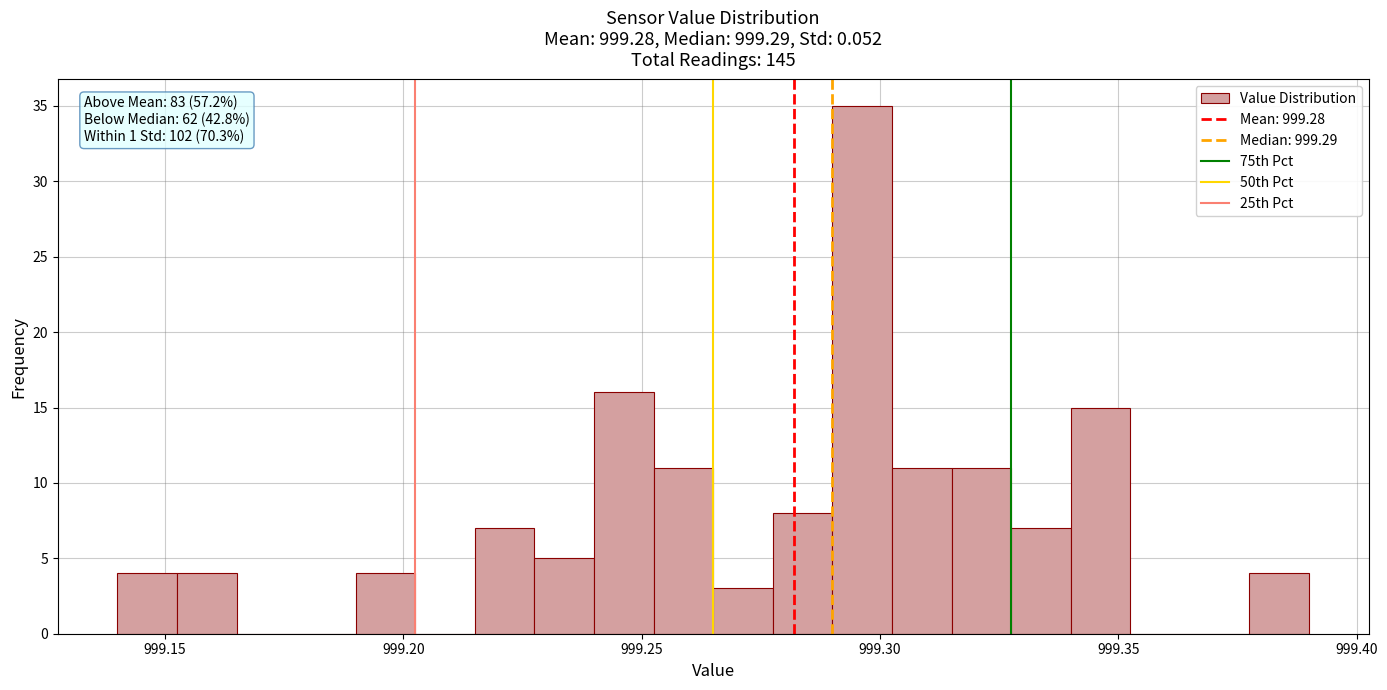

Around what value on the x-axis is the tallest bar? Give the approximate position of its centre, as read against the axis.

999.295